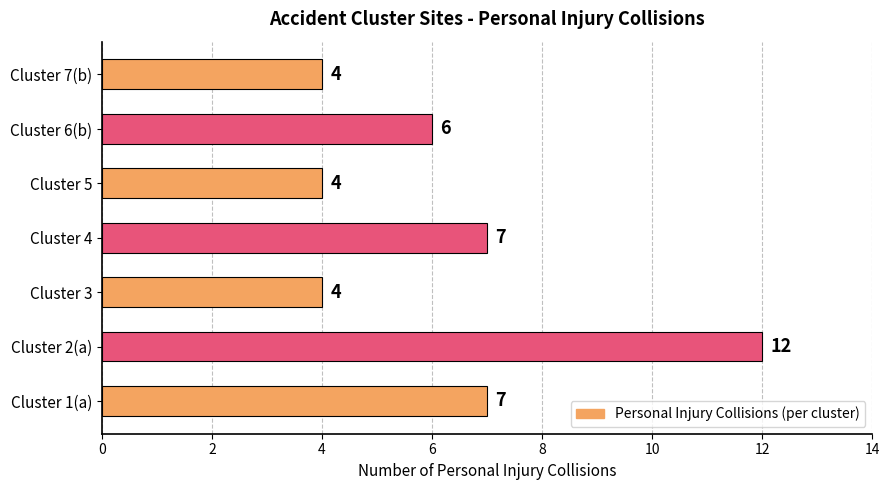

What is the ratio of the value at Cluster 1(a) to the value at Cluster 2(a)?

0.6